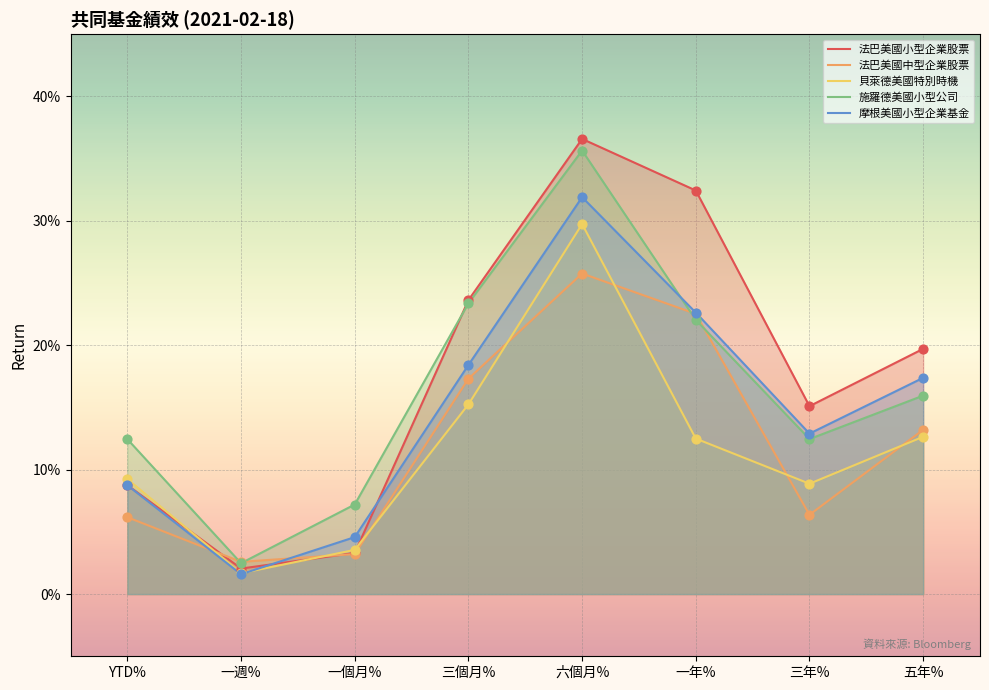

What is the total value across all series at 一週%?

0.1